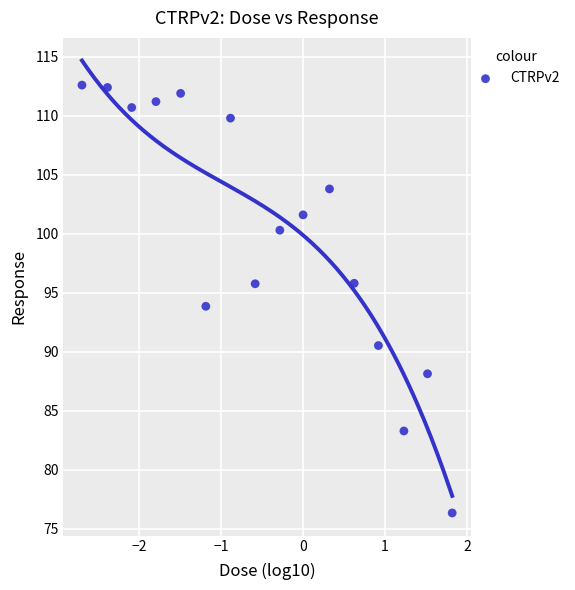

What is the range of X values (max minus min)?

4.5